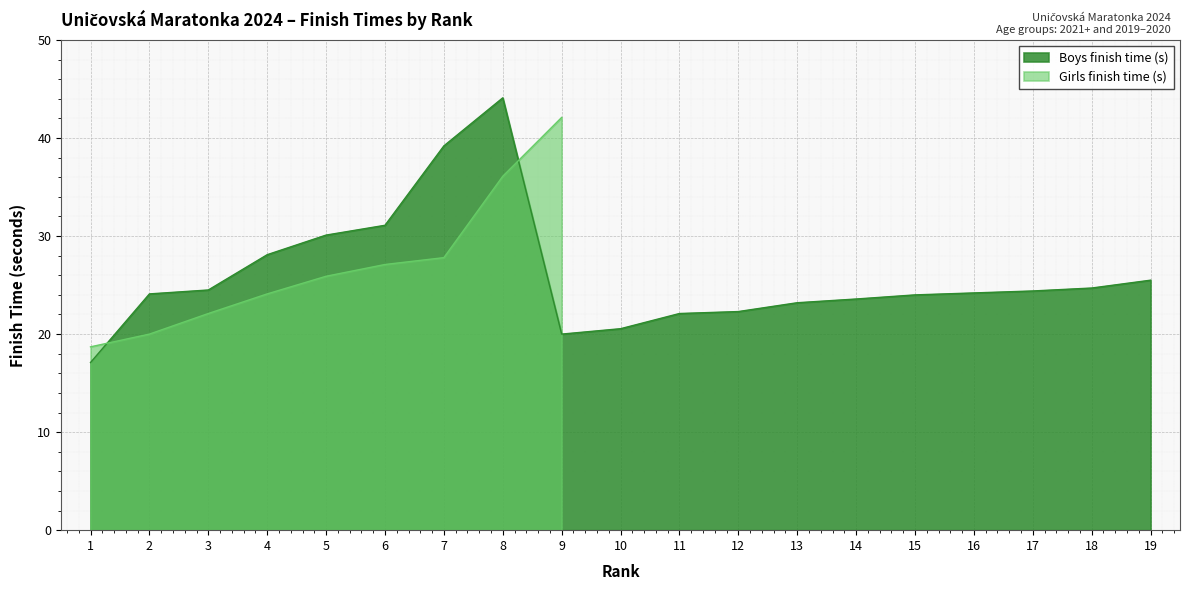

Between 11 and 19, which is larger?

19